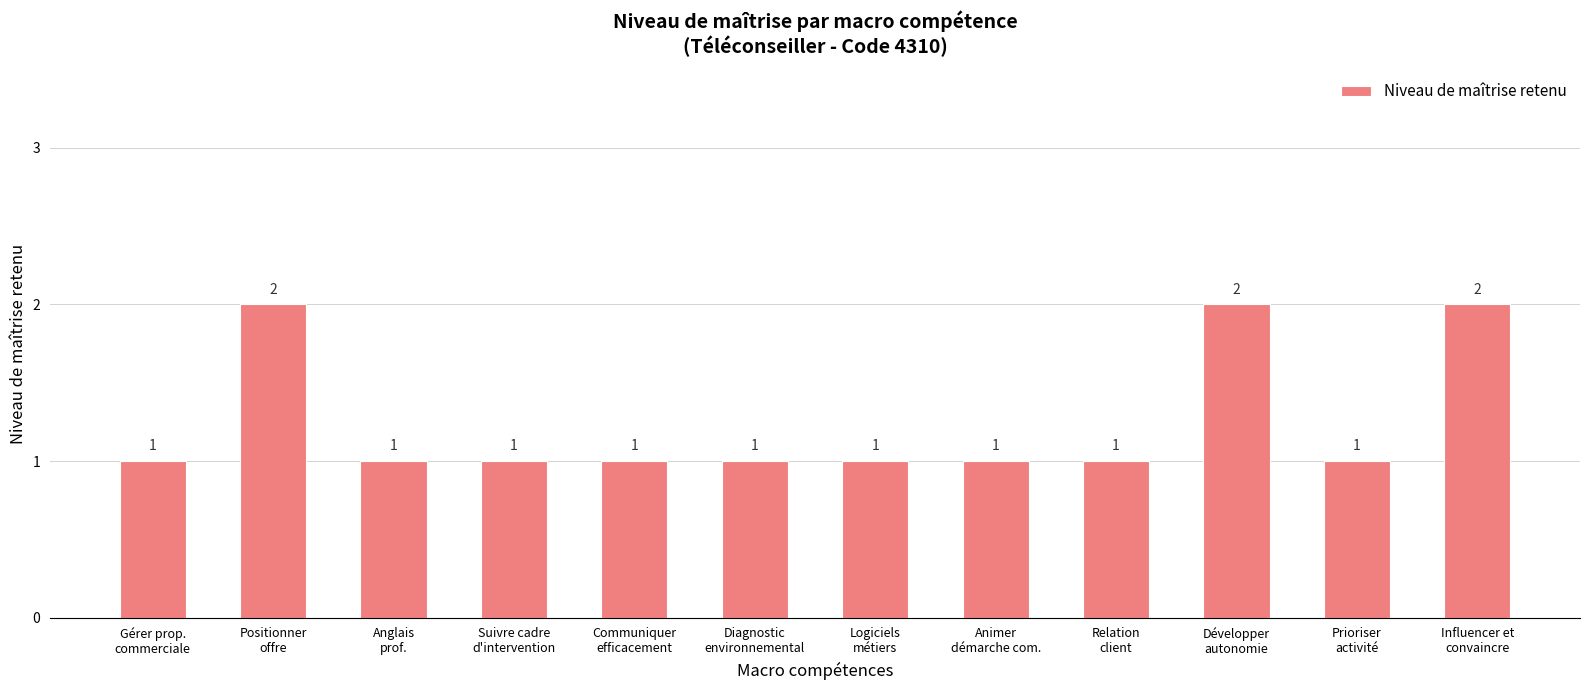

What is the difference between the values at Développer
autonomie and Animer
démarche com.?

1